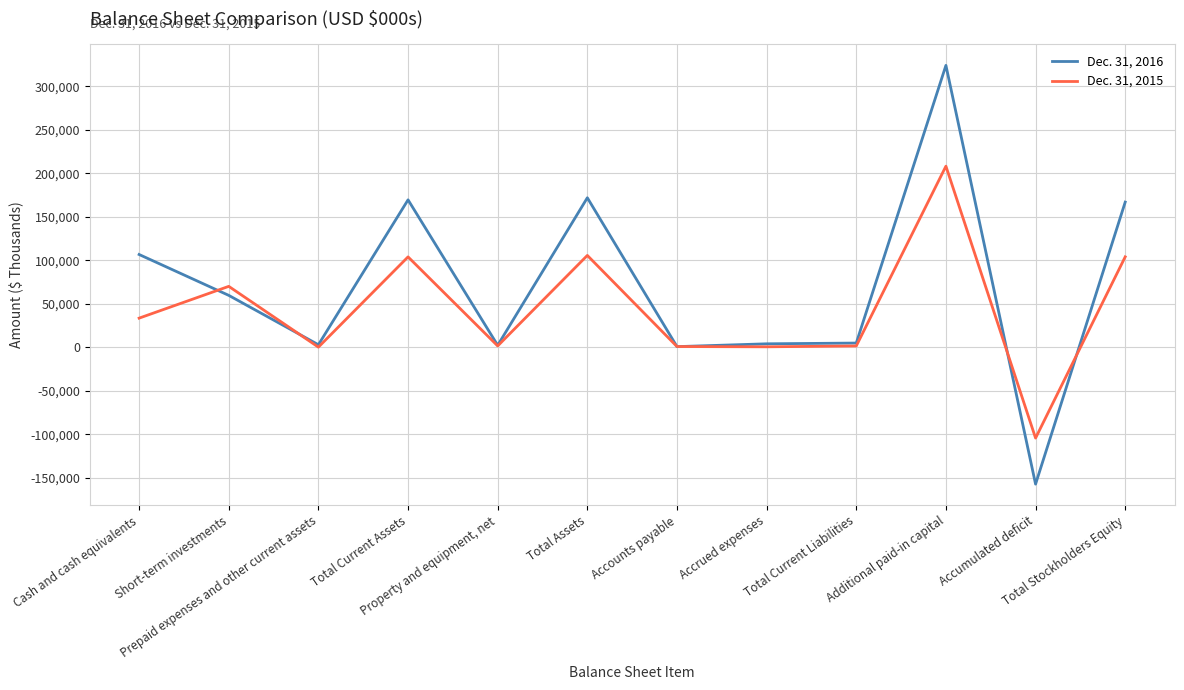

What is the smallest value displayed?

-157116